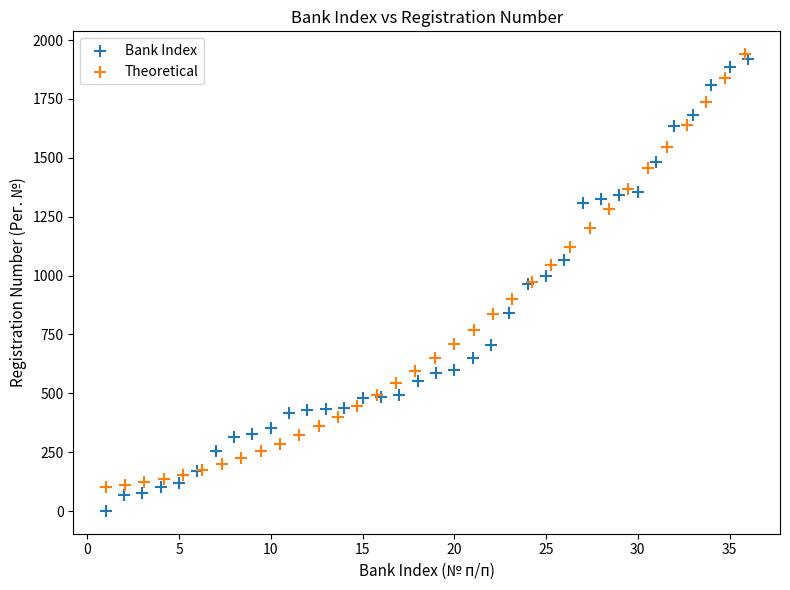

Which series contains the lowest Y value?

Bank Index